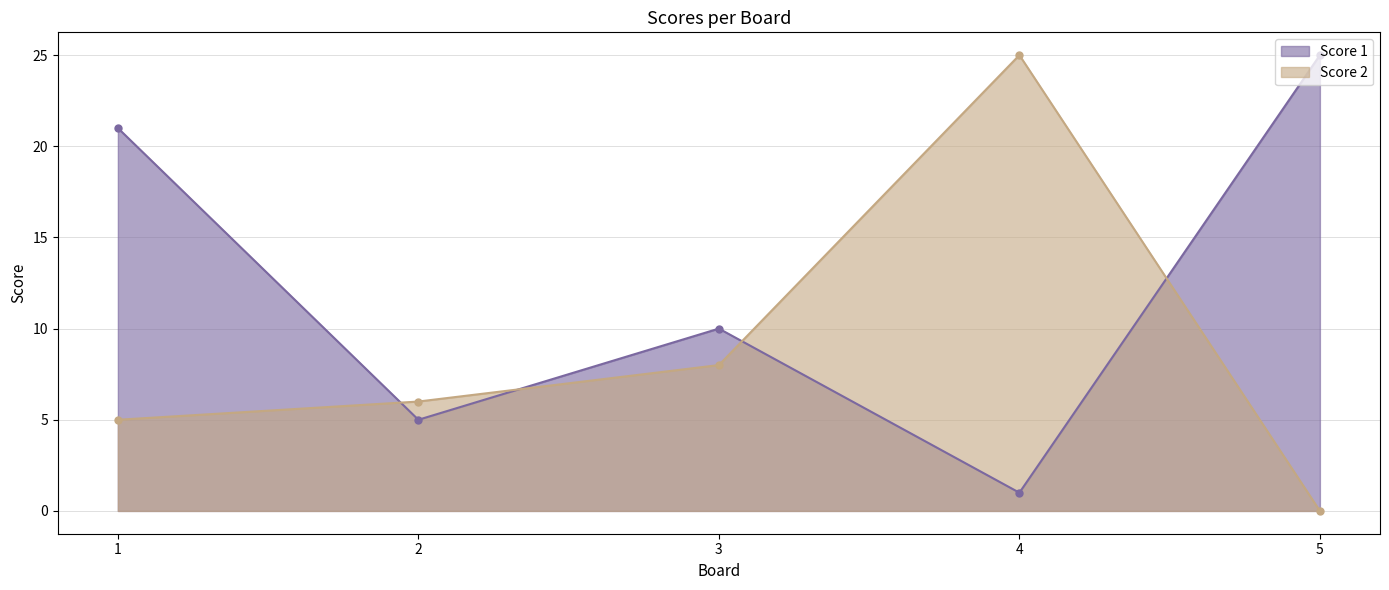

Reading right to left, what are all the values shown in this chart?

Score 1: 25	1	10	5	21
Score 2: 0	25	8	6	5